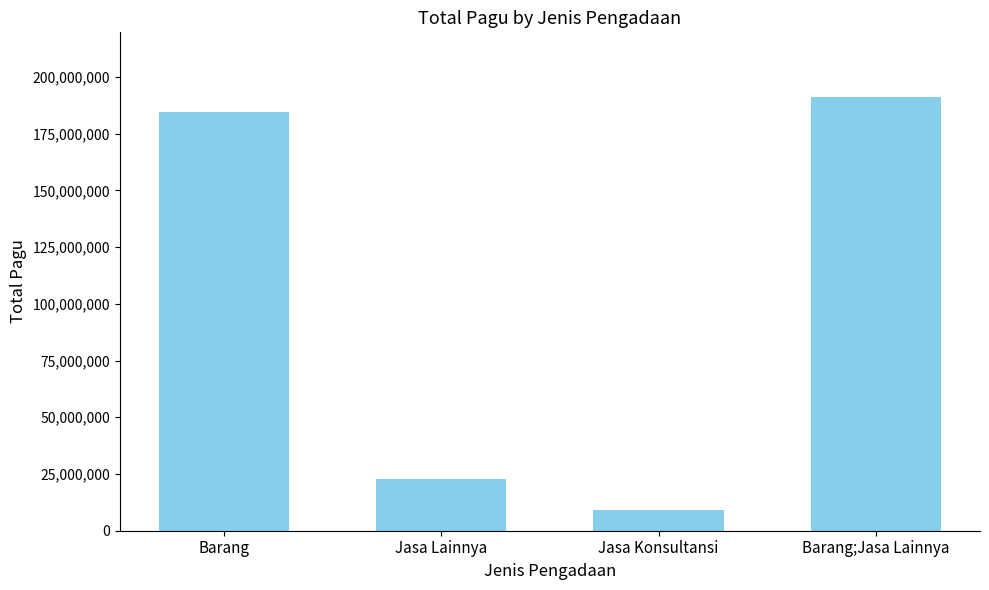

List the labels in order of value, smallest first.

Jasa Konsultansi, Jasa Lainnya, Barang, Barang;Jasa Lainnya